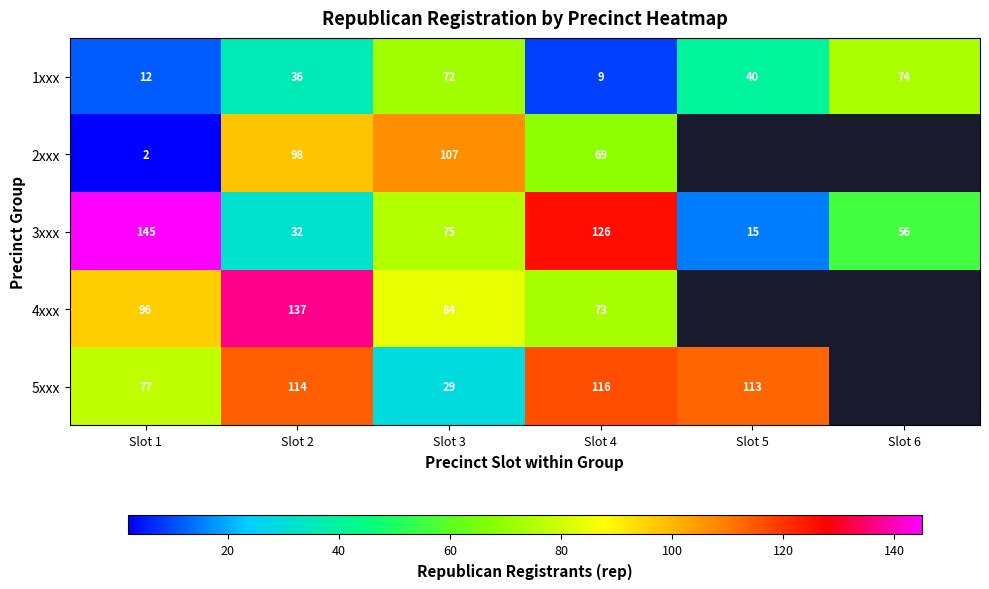

True or false: 4xxx has a value of 97.5 at Slot 4.

False